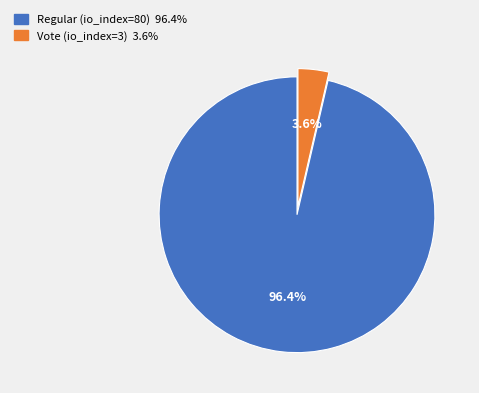

Which has a higher value, Vote (io_index=3) or Regular (io_index=80)?

Regular (io_index=80)